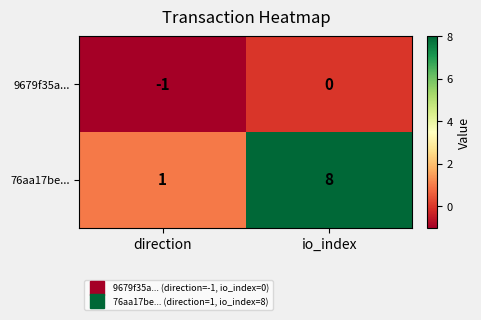

Reading right to left, transcribe all the data shown in this chart.

9679f35a...: io_index=0	direction=-1
76aa17be...: io_index=8	direction=1